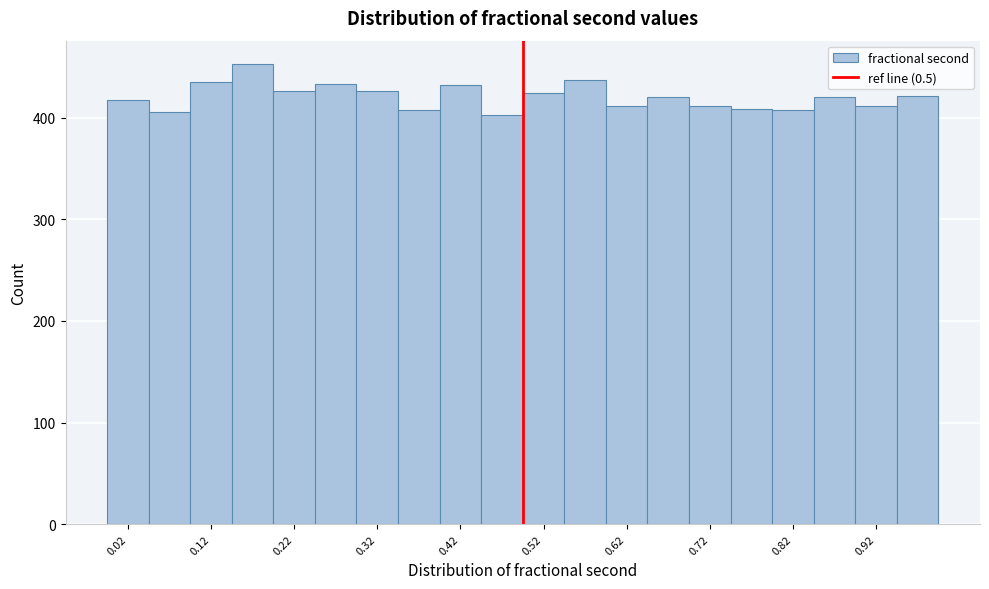

Over which range of the x-axis is the bar tallest?

0.15 to 0.20